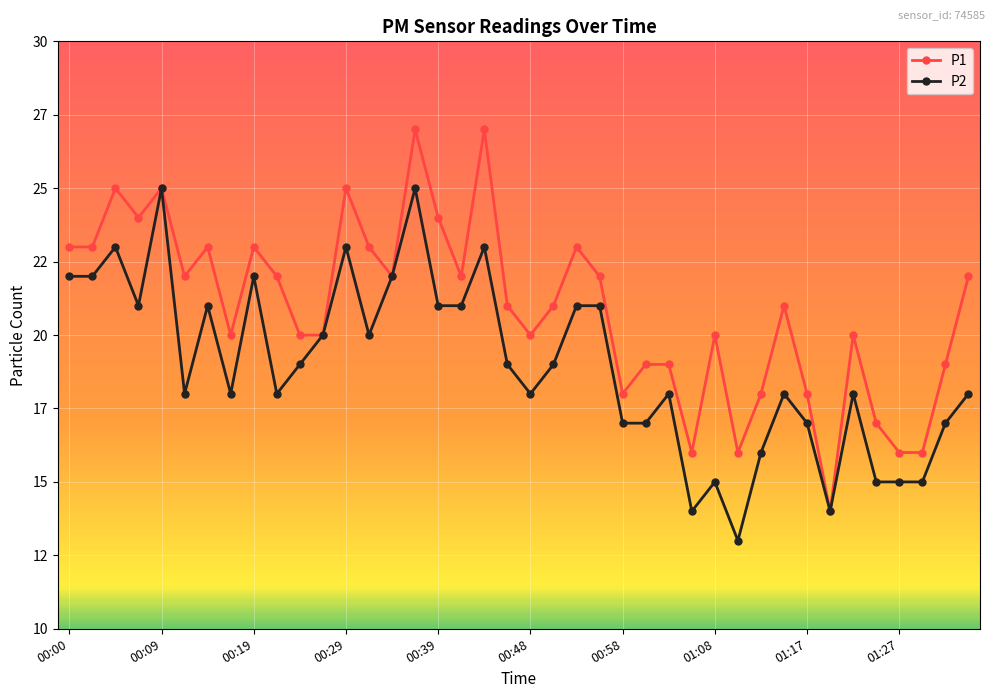

What are all the series names shown in the legend?

P1, P2